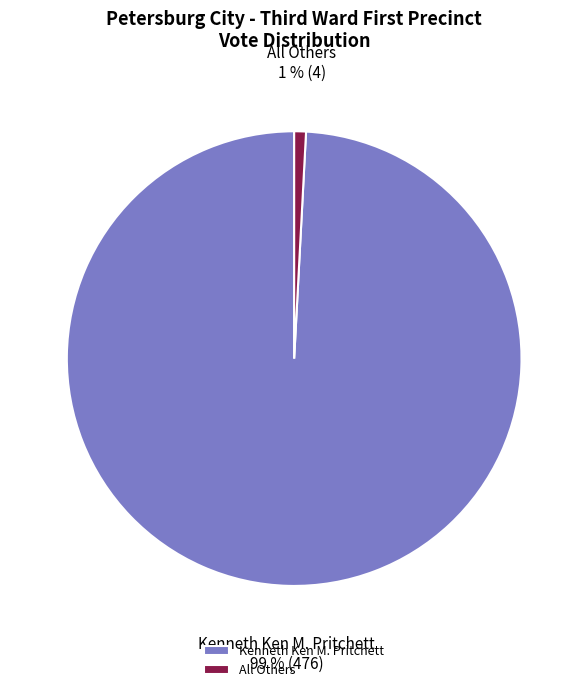

To the nearest percent, what percentage of the pie is All Others?

1%